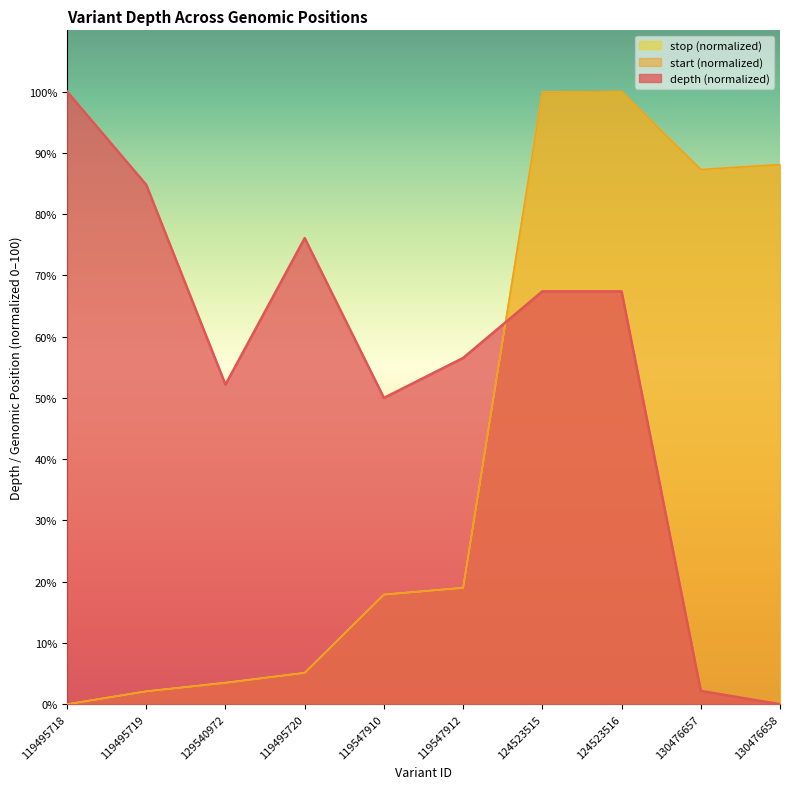

At how many categories does at least one series exceed 46?

10